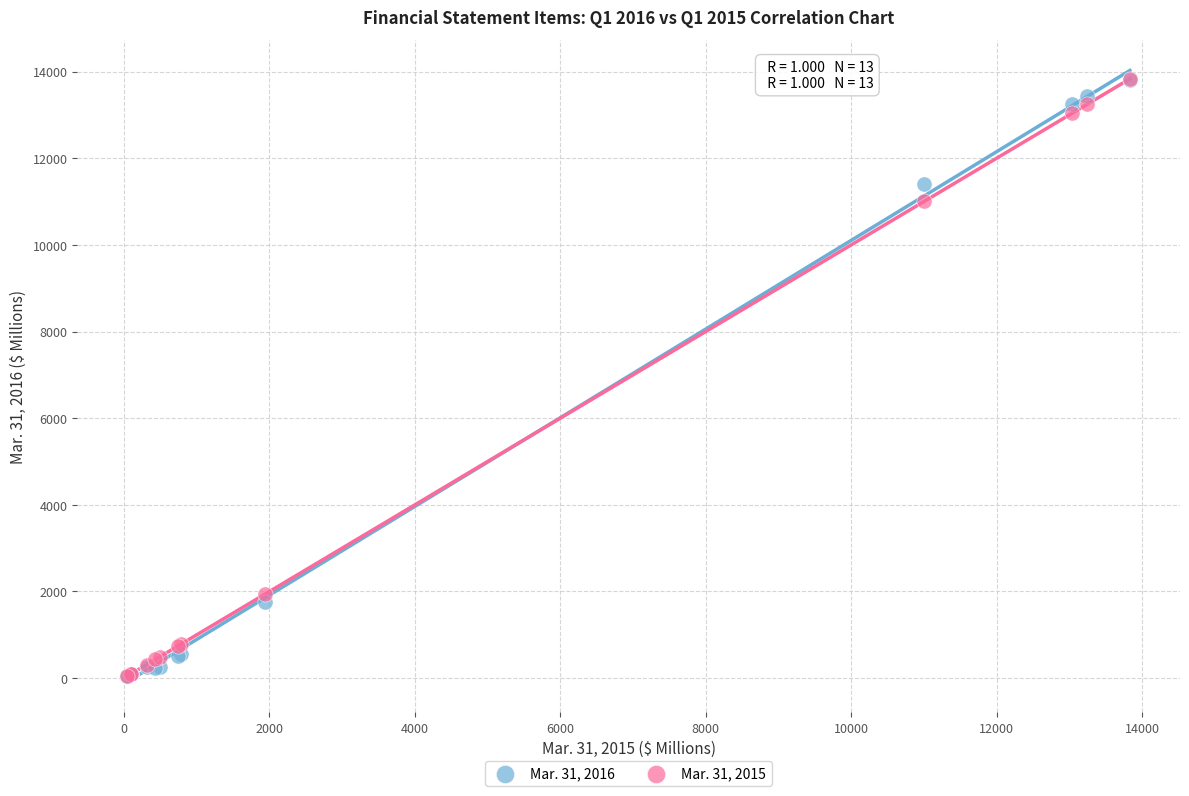

What are all the series names shown in the legend?

Mar. 31, 2016, Mar. 31, 2015